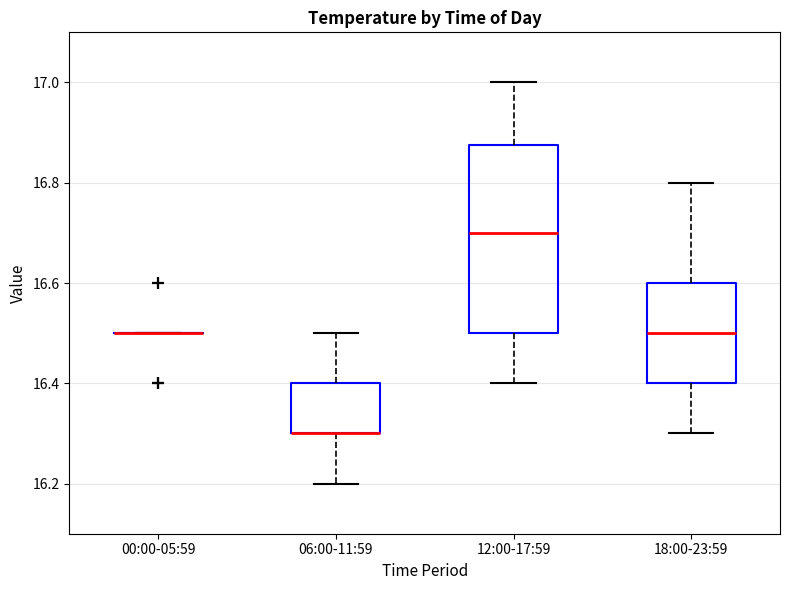

Reading left to right, transcribe this box plot: for each box, give where its median line is, the range the box spans, and where its two whiskers end, as read against the y-axis. The values are not printed on the chart, so give them approximately, as read against the axis.

00:00-05:59: box collapsed to a line at 16.50, whiskers 16.50 to 16.50
06:00-11:59: median 16.30 (drawn on the box's lower edge), box 16.30 to 16.40, whiskers 16.20 to 16.50
12:00-17:59: median 16.70, box 16.50 to 16.88, whiskers 16.40 to 17.00
18:00-23:59: median 16.50, box 16.40 to 16.60, whiskers 16.30 to 16.80